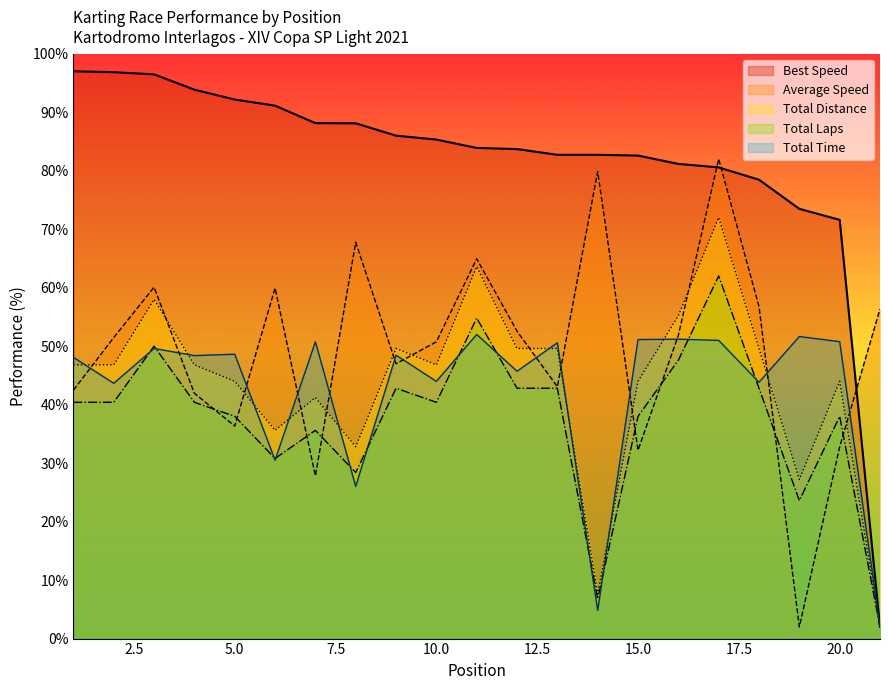

What is the sum of the Total Distance values at 18 and 7?

90.8